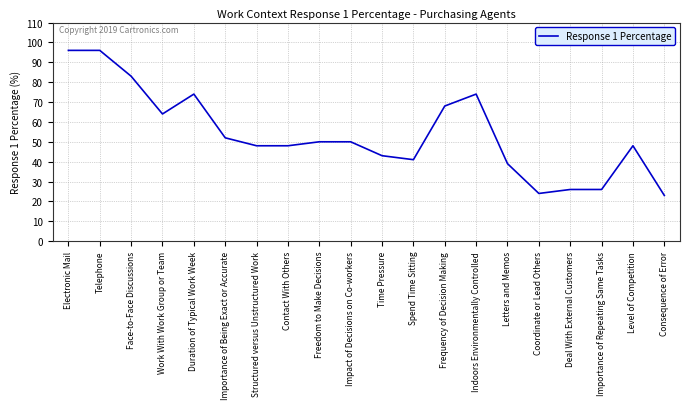

Which has a higher value, Time Pressure or Coordinate or Lead Others?

Time Pressure